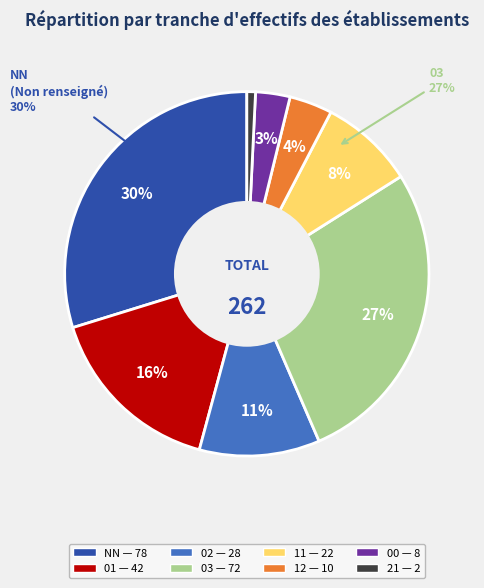

Combined, do 02 and NN account for over 50%?

No